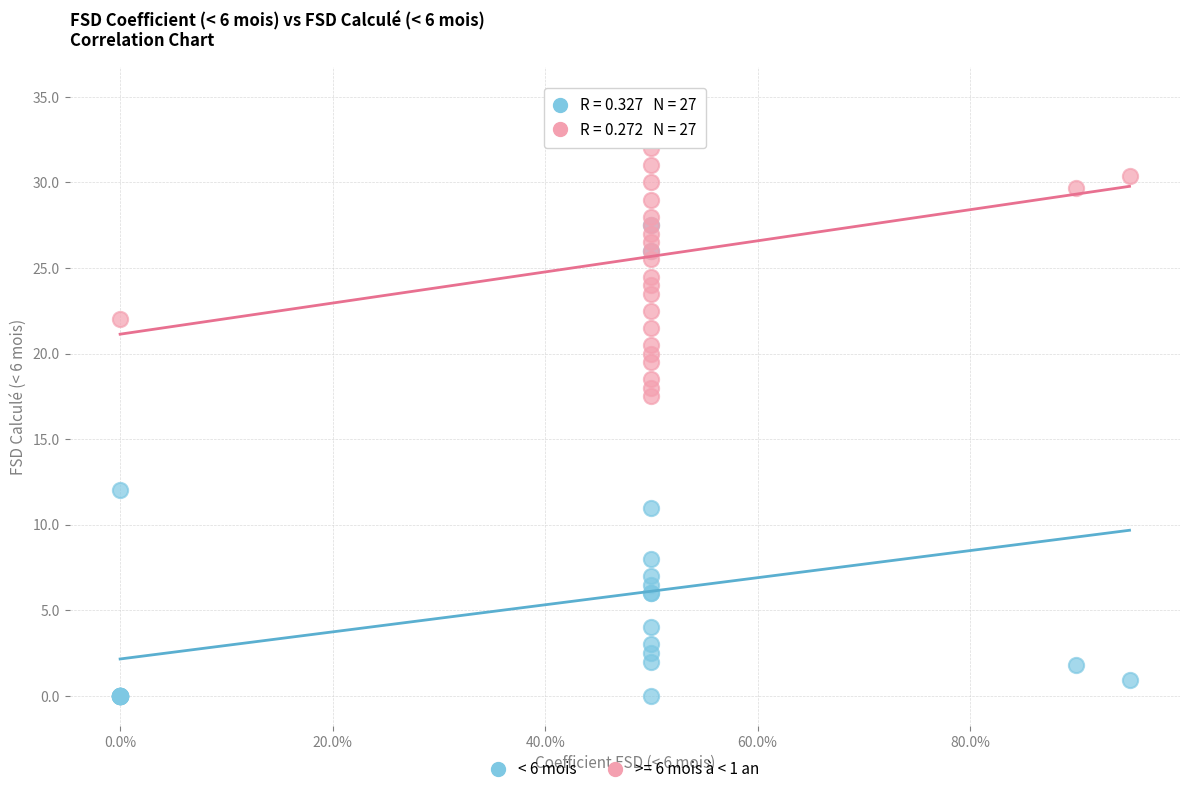

Which series has the widest spread of Y values?

< 6 mois